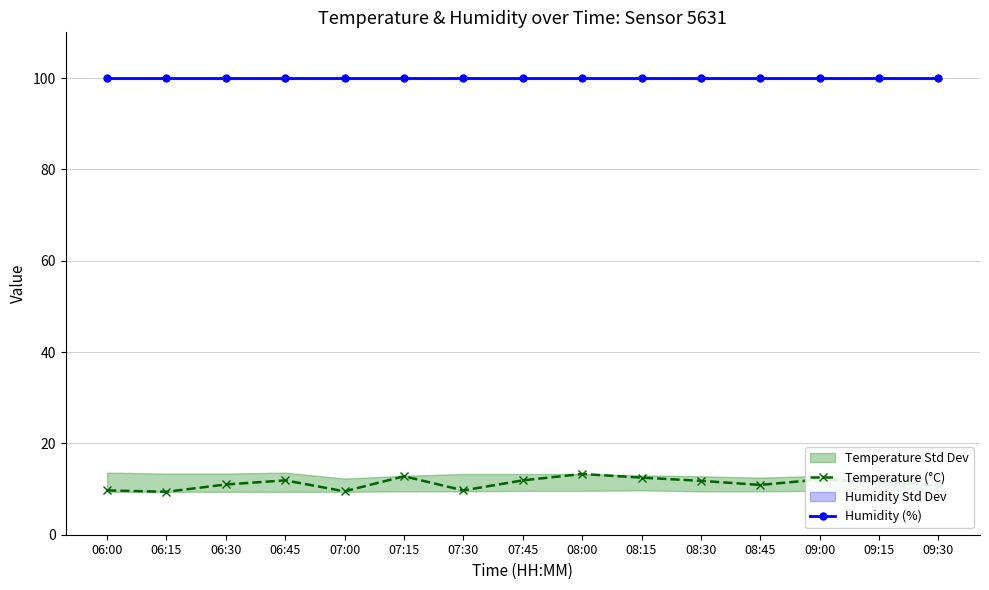

Reading left to right, list all the values displayed in this chart.

Temperature (°C): 06:00=9.7	06:15=9.4	06:30=11.0	06:45=11.9	07:00=9.5	07:15=12.8	07:30=9.7	07:45=11.9	08:00=13.3	08:15=12.5	08:30=11.8	08:45=10.9	09:00=12.1	09:15=11.5	09:30=10.8
Humidity (%): 06:00=99.9	06:15=99.9	06:30=99.9	06:45=99.9	07:00=99.9	07:15=99.9	07:30=99.9	07:45=99.9	08:00=99.9	08:15=99.9	08:30=99.9	08:45=99.9	09:00=99.9	09:15=99.9	09:30=99.9